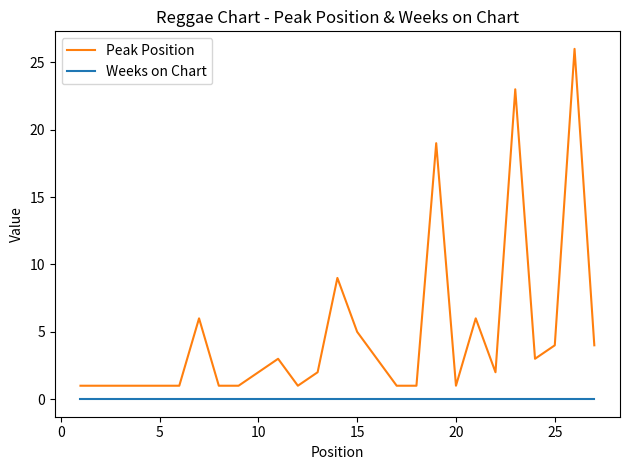

What is the difference between the maximum and minimum values in the Peak Position series?

25